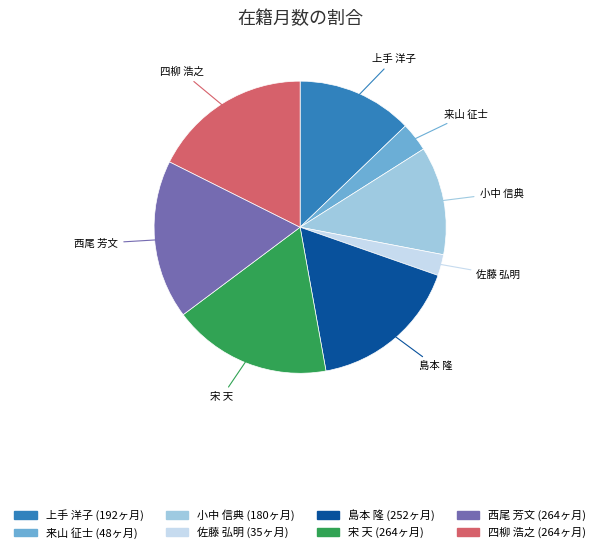

Is there any slice that represents more than half of the pie?

No